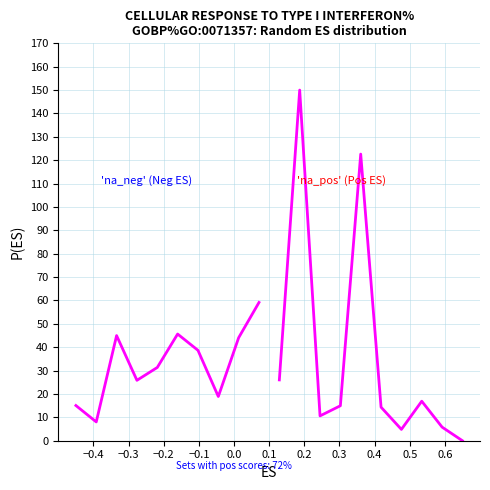

Does the chart have visible grid lines?

Yes